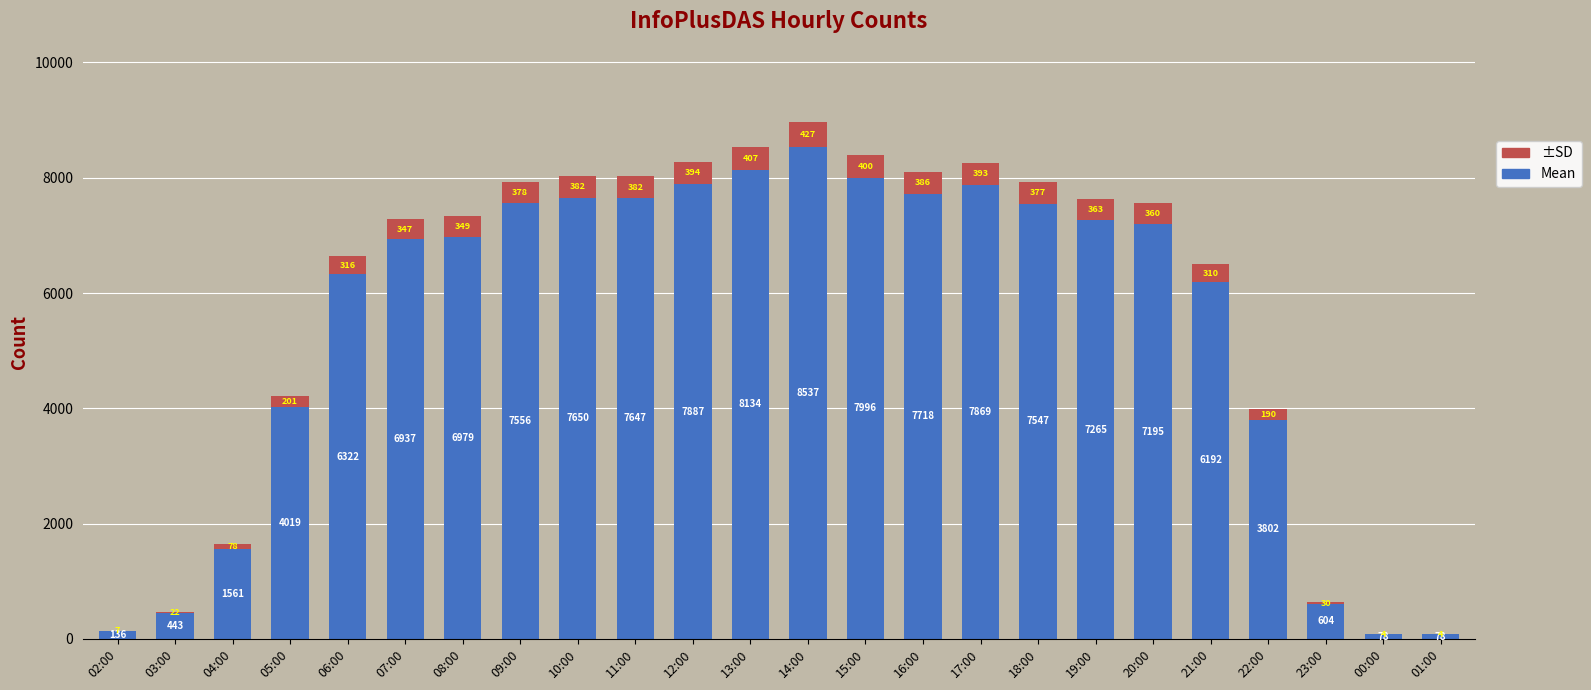

What is the total value across all series at 21:00?

6502